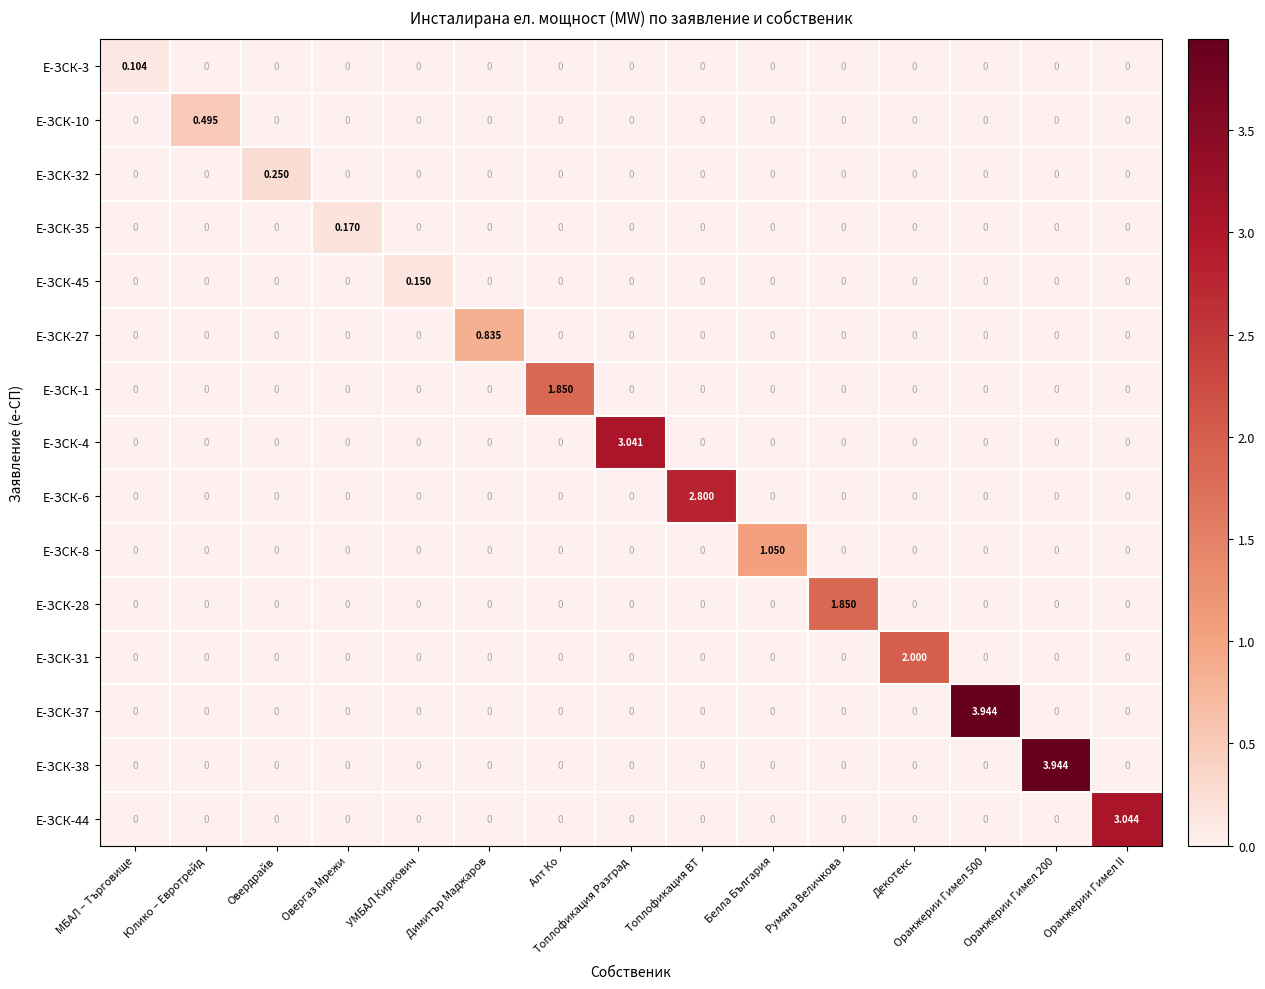

What is the total value across all series at УМБАЛ Киркович?

0.1